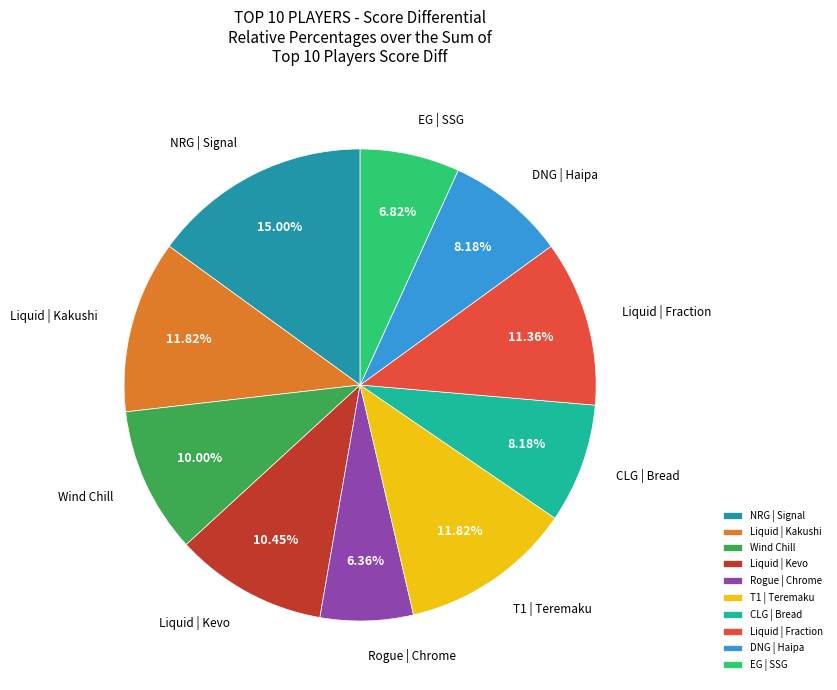

Is there a majority slice in this chart?

No